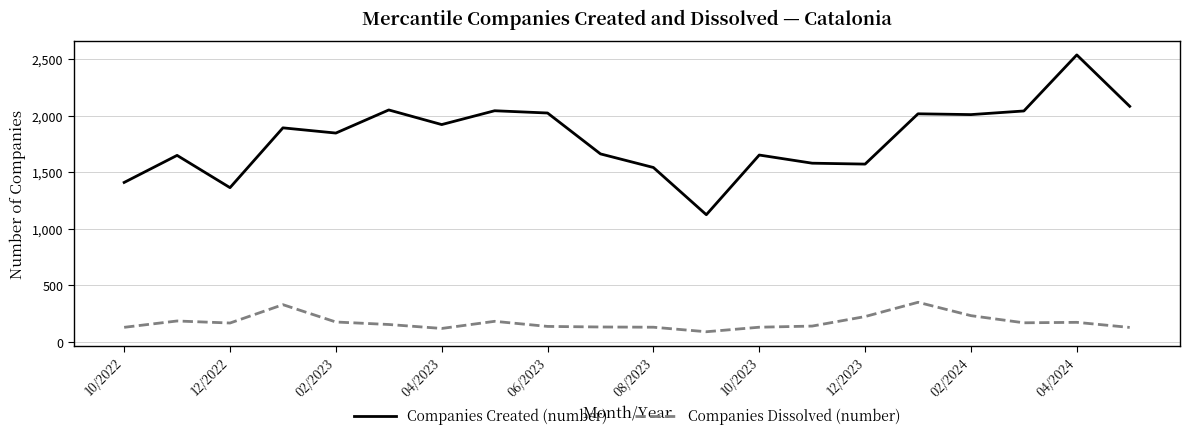

Which series has the widest spread of values?

Companies Created (number)